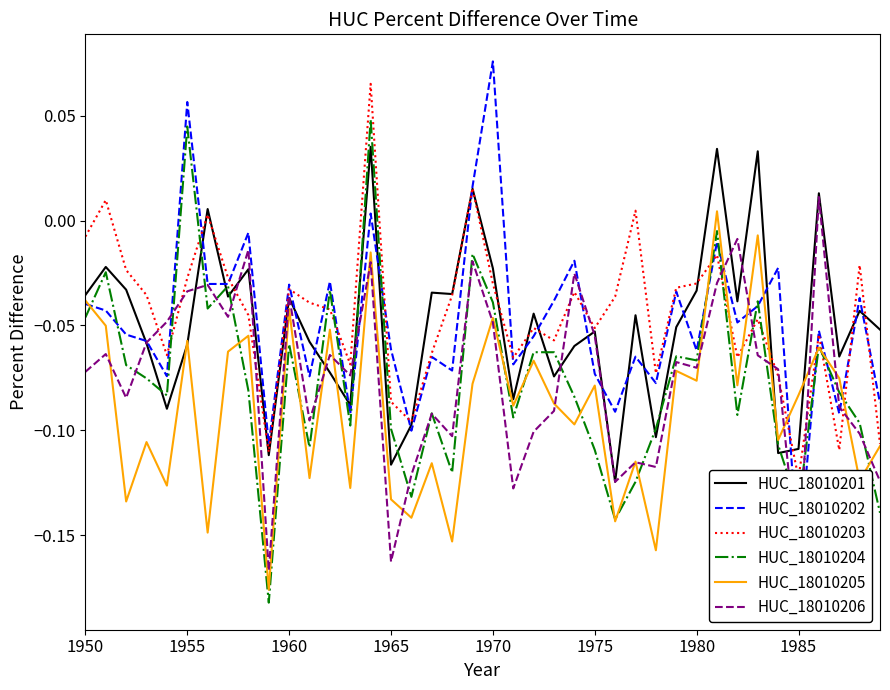

Is it true that HUC_18010205 equals -0.2 at 1965?

False